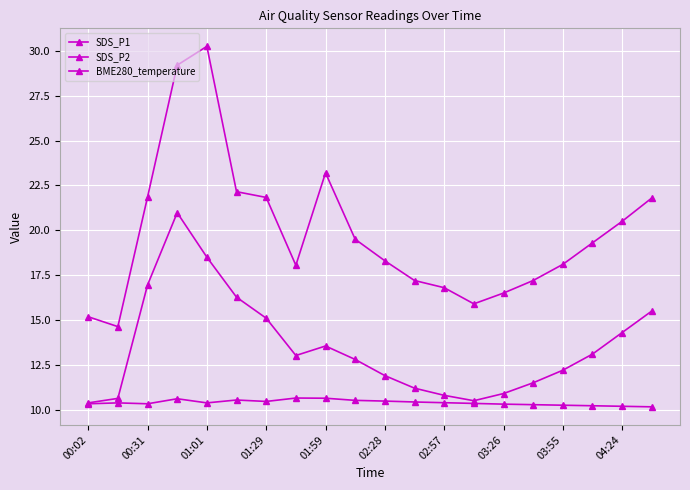

Does the chart have visible grid lines?

Yes